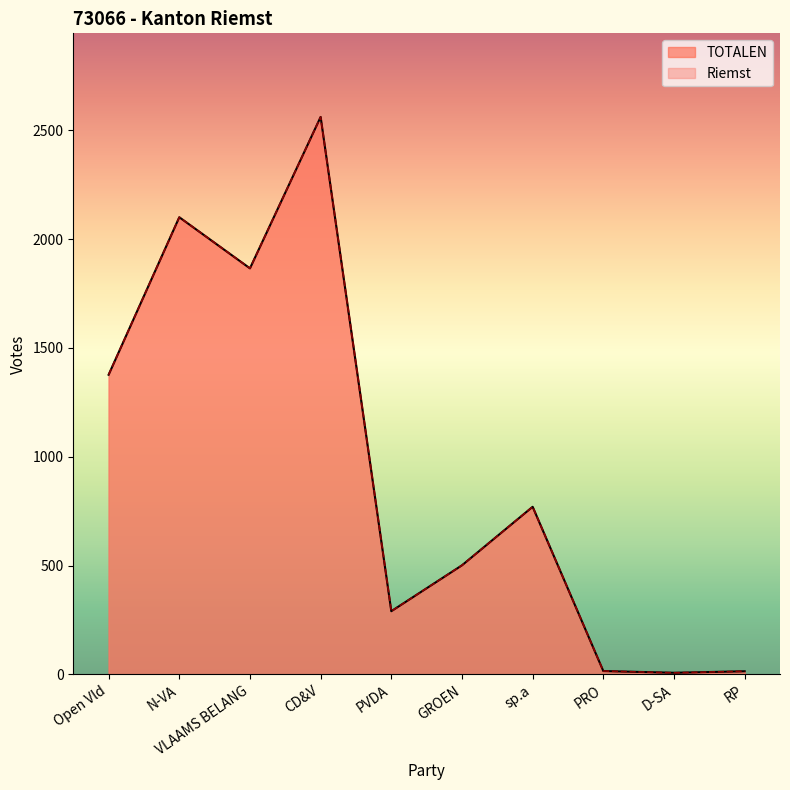

What is the difference between the maximum and second lowest values in the Riemst series?

2548